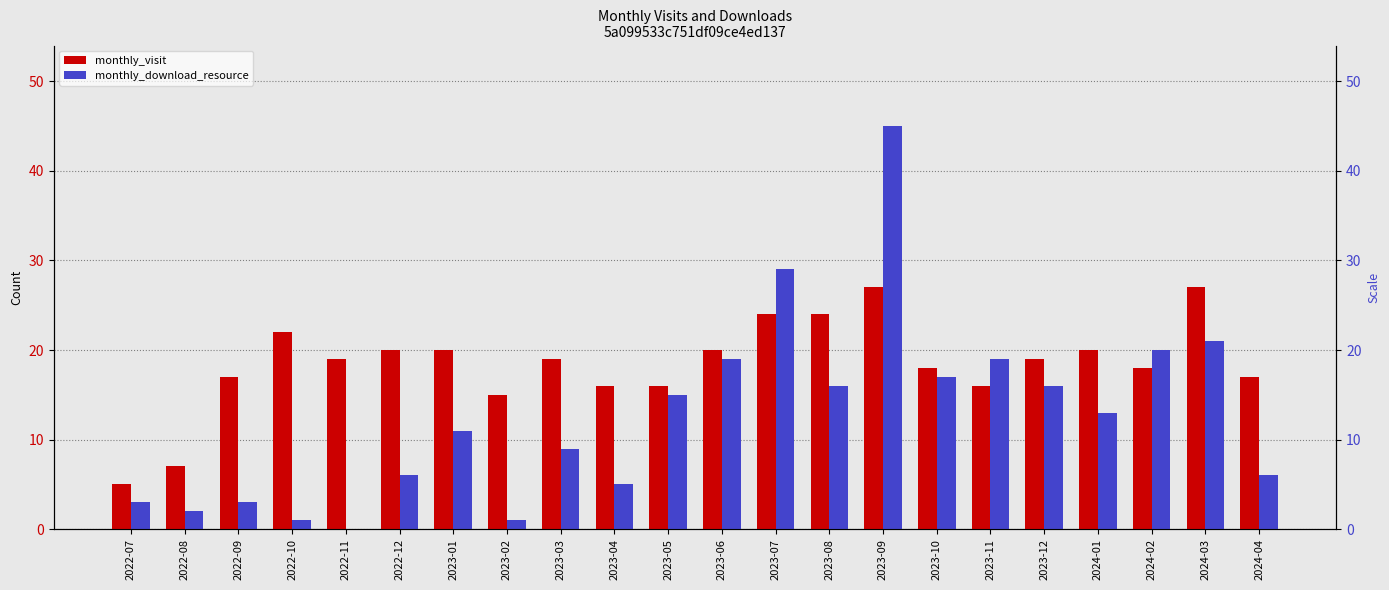

Rank the series by their maximum value, from highest to lowest.

monthly_download_resource, monthly_visit